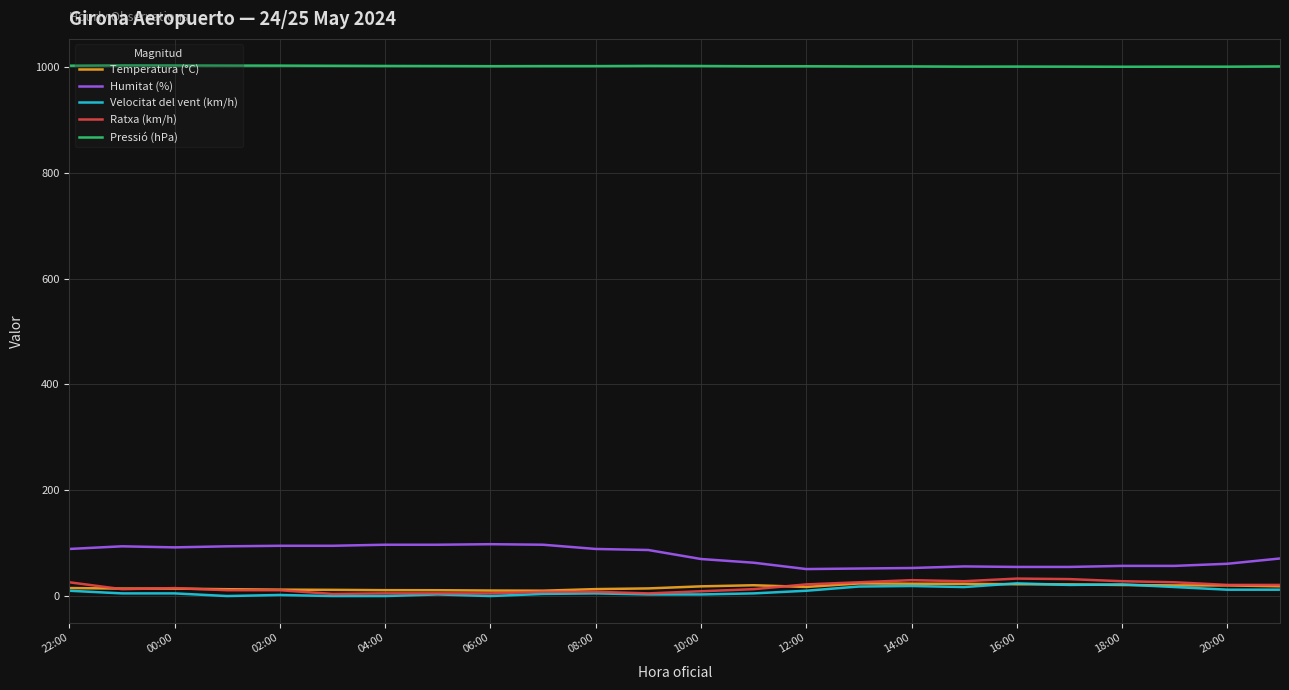

What is the maximum value shown in the chart?

1003.1